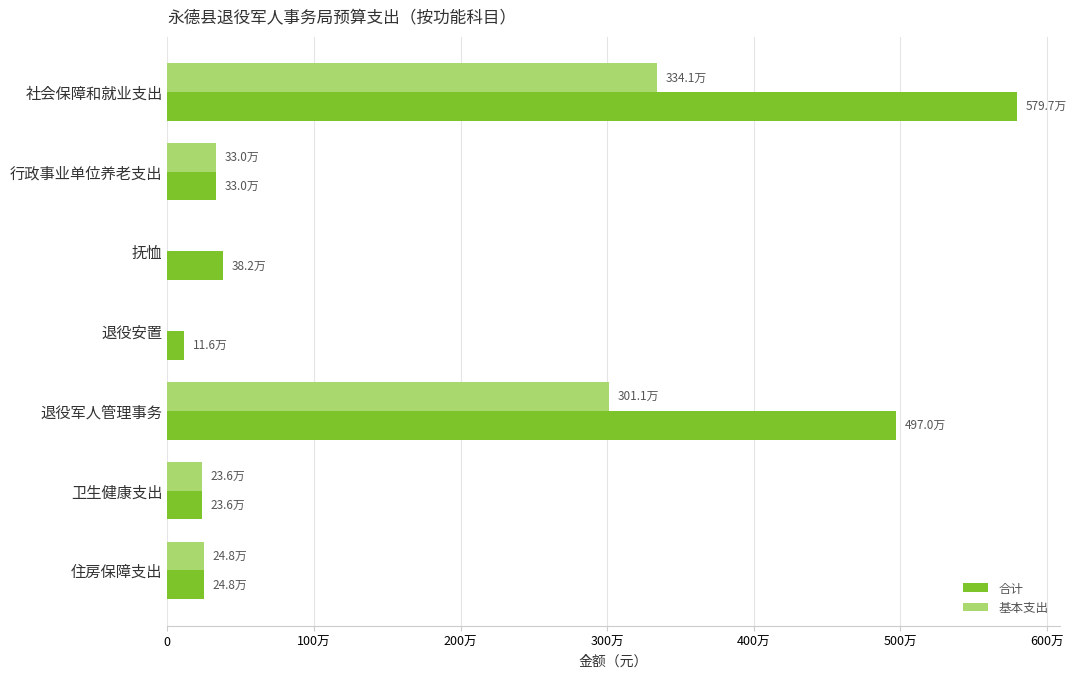

List the series in order of their peak value, highest first.

合计, 基本支出